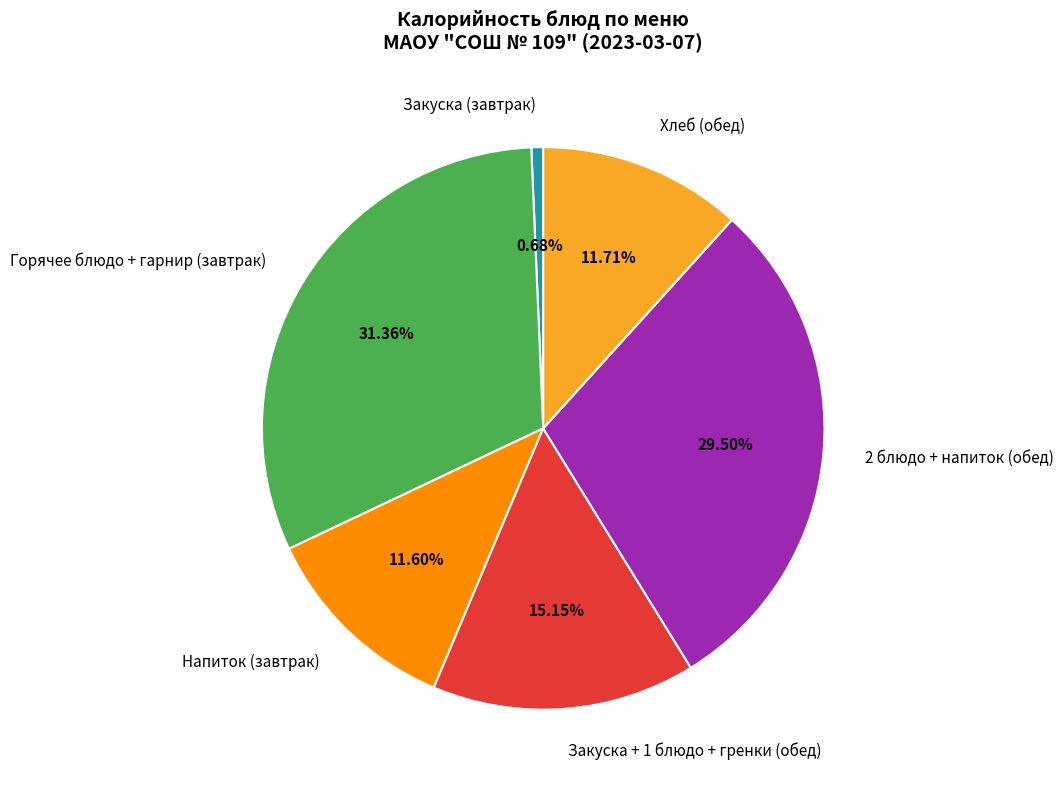

To the nearest percent, what is the average slice percentage?

17%